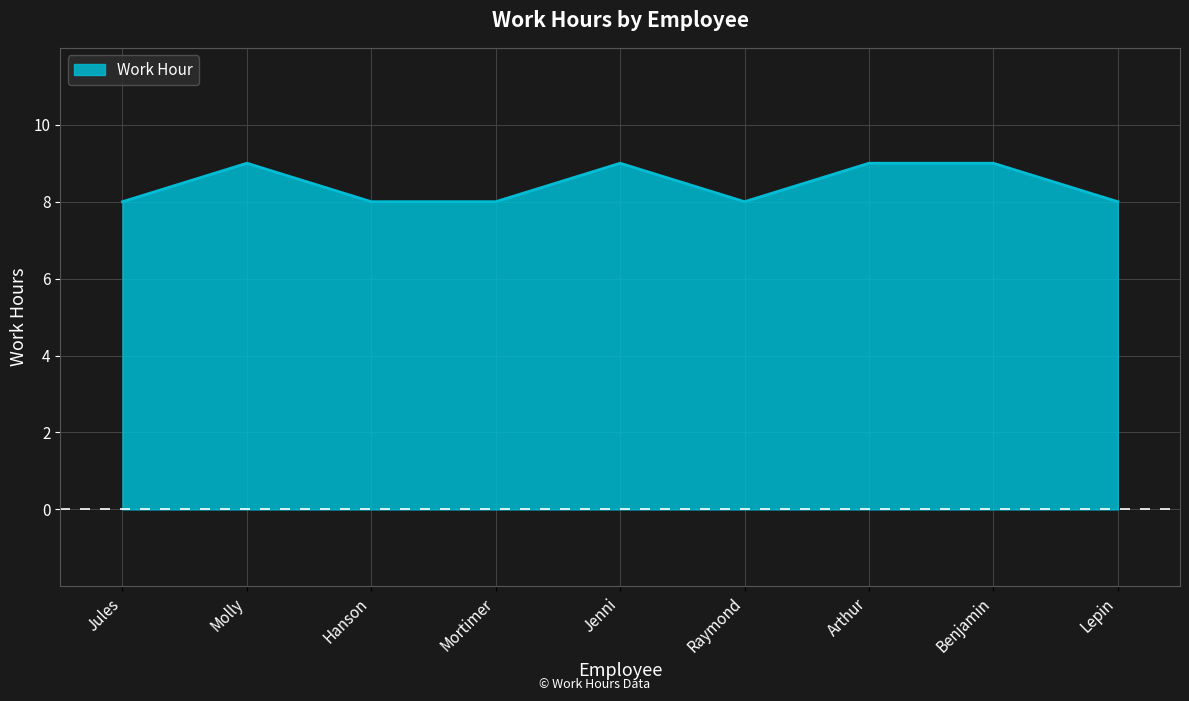

Is it true that the value at Jenni is 4?

False